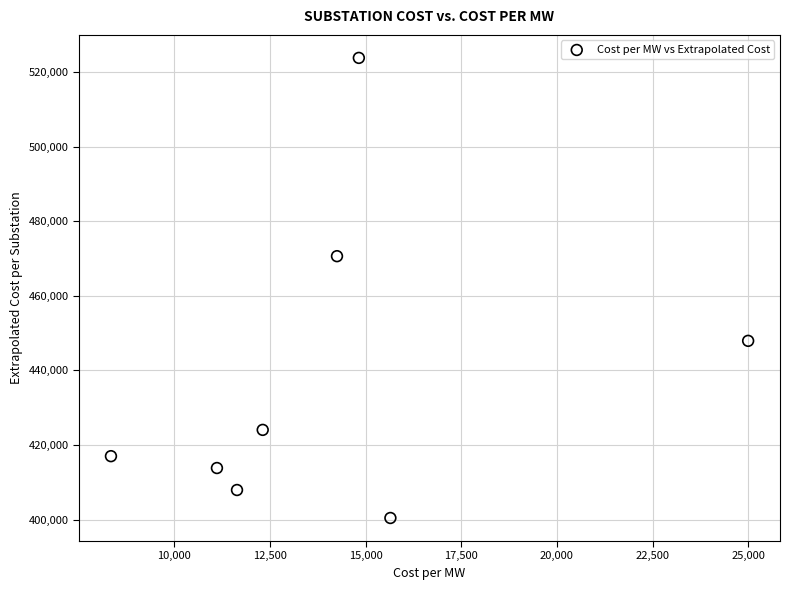

What Y value in the scatter plot is closest to 462141?

470665.4